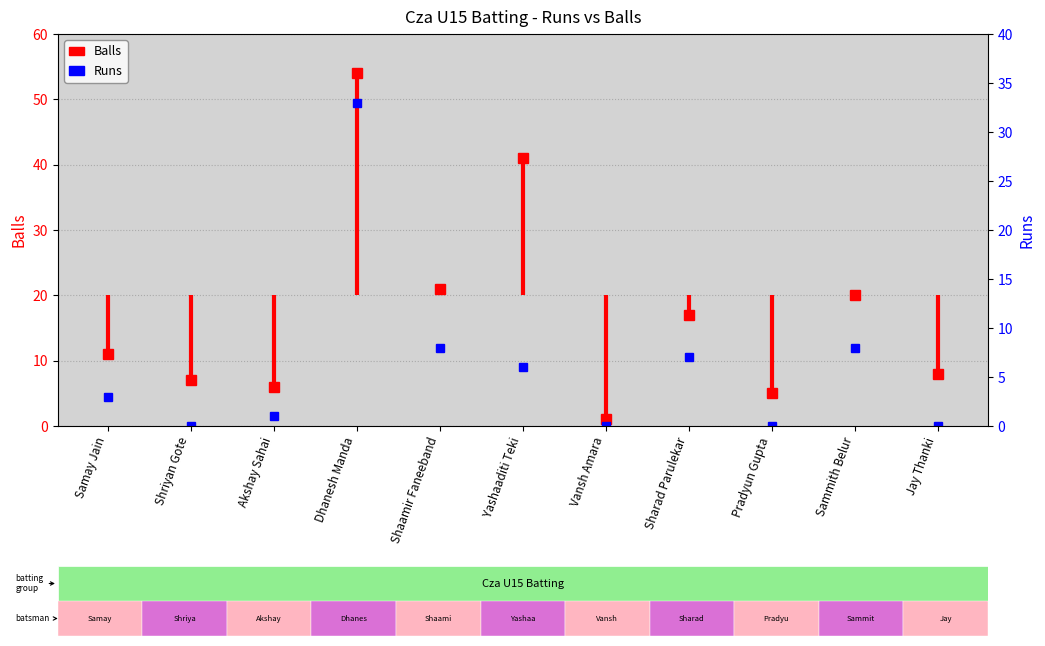

What position from the left is Shriyan Gote?

2